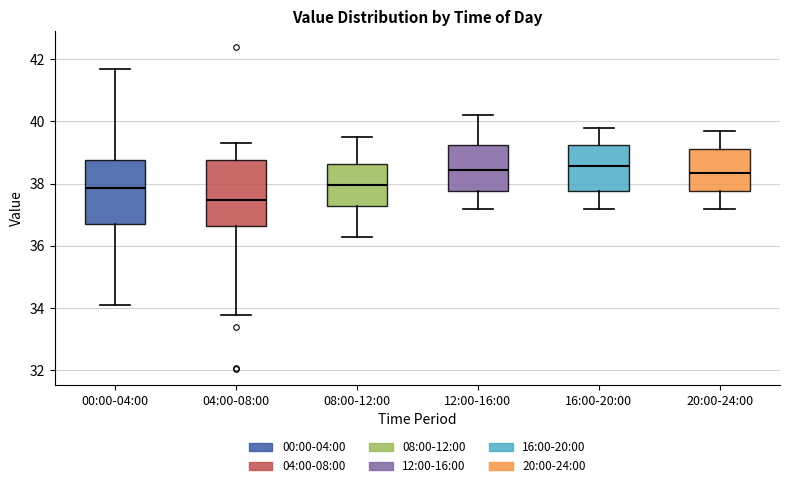

Reading left to right, transcribe this box plot: for each box, give where its median line is, the range the box spans, and where its two whiskers end, as read against the y-axis. The values are not printed on the chart, so give them approximately, as read against the axis.

00:00-04:00: median 37.8, box 36.6 to 38.8, whiskers 34.2 to 41.6
04:00-08:00: median 37.4, box 36.6 to 38.8, whiskers 33.8 to 39.4
08:00-12:00: median 38.0, box 37.2 to 38.6, whiskers 36.4 to 39.6
12:00-16:00: median 38.4, box 37.8 to 39.2, whiskers 37.2 to 40.2
16:00-20:00: median 38.6, box 37.8 to 39.2, whiskers 37.2 to 39.8
20:00-24:00: median 38.4, box 37.8 to 39.2, whiskers 37.2 to 39.8